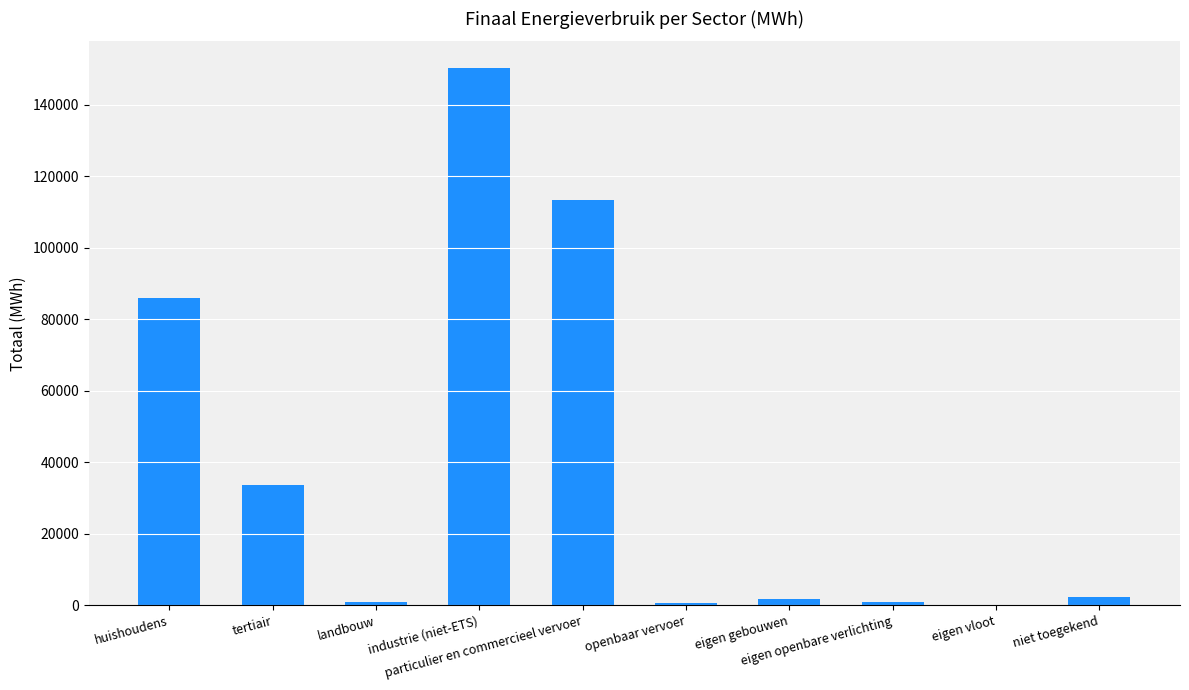

What is the maximum value shown in the chart?

150220.1